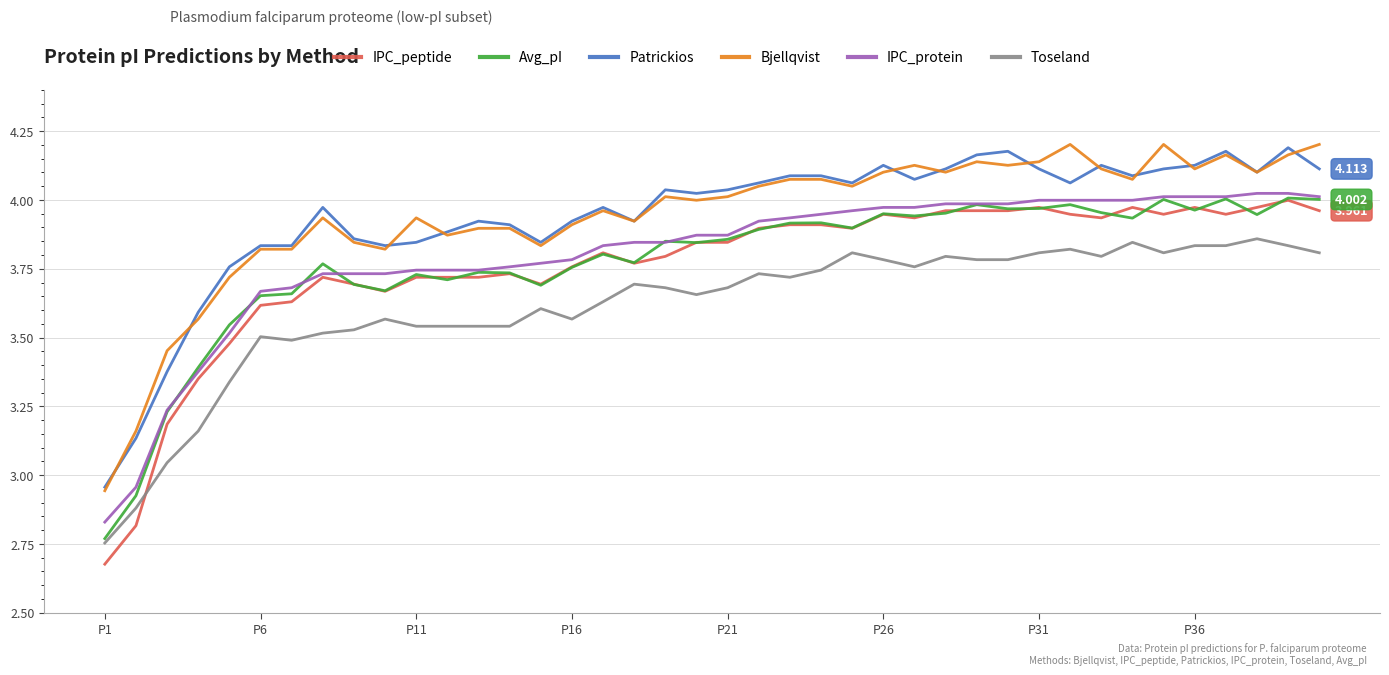

True or false: IPC_peptide and Patrickios intersect in this chart.

False